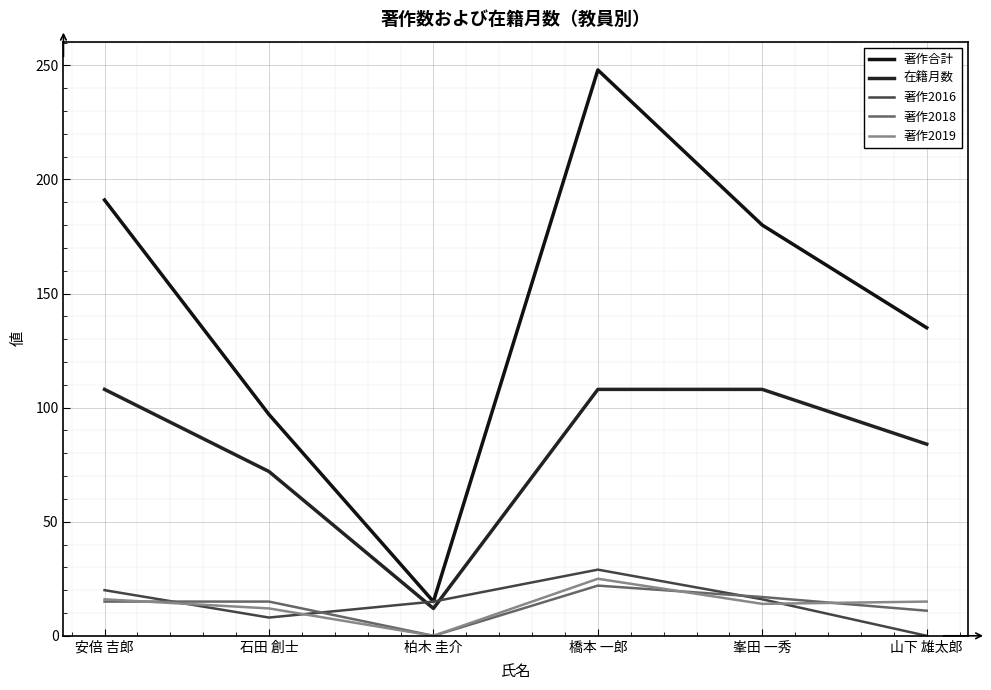

List the labels in order of 在籍月数 value, largest first.

安倍 吉郎, 橋本 一郎, 峯田 一秀, 山下 雄太郎, 石田 創士, 柏木 圭介